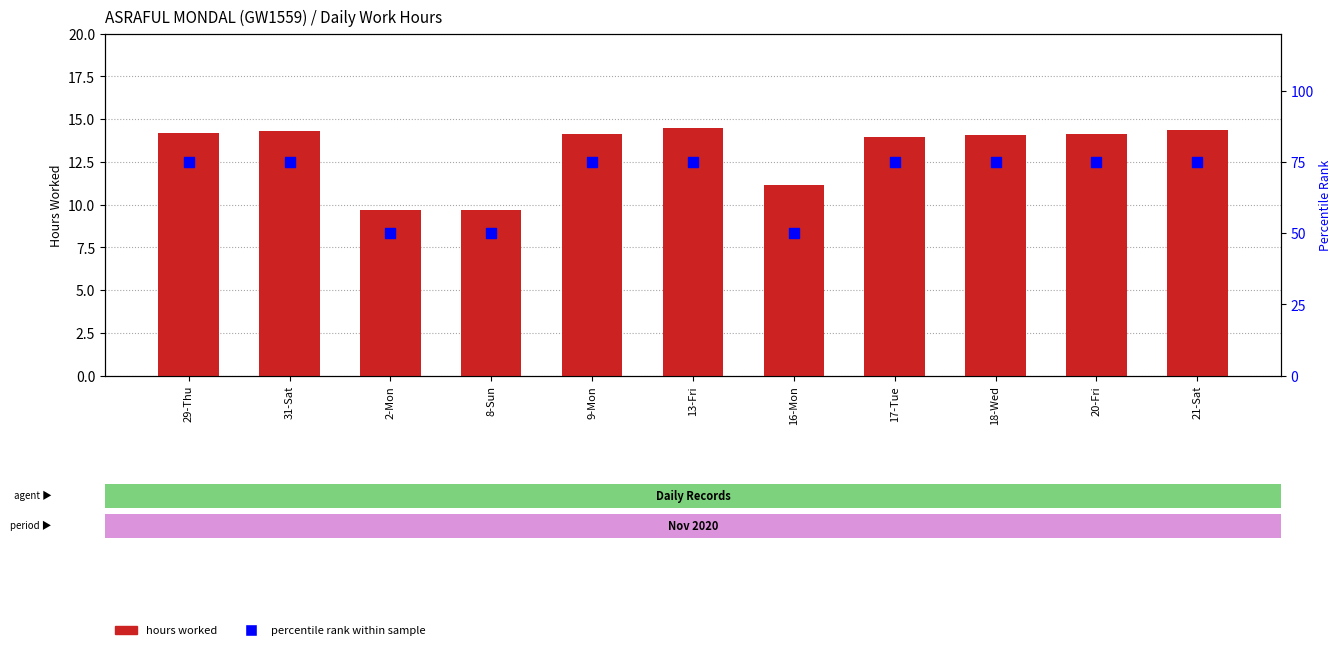

Which series has the largest total across all categories?

percentile rank within sample